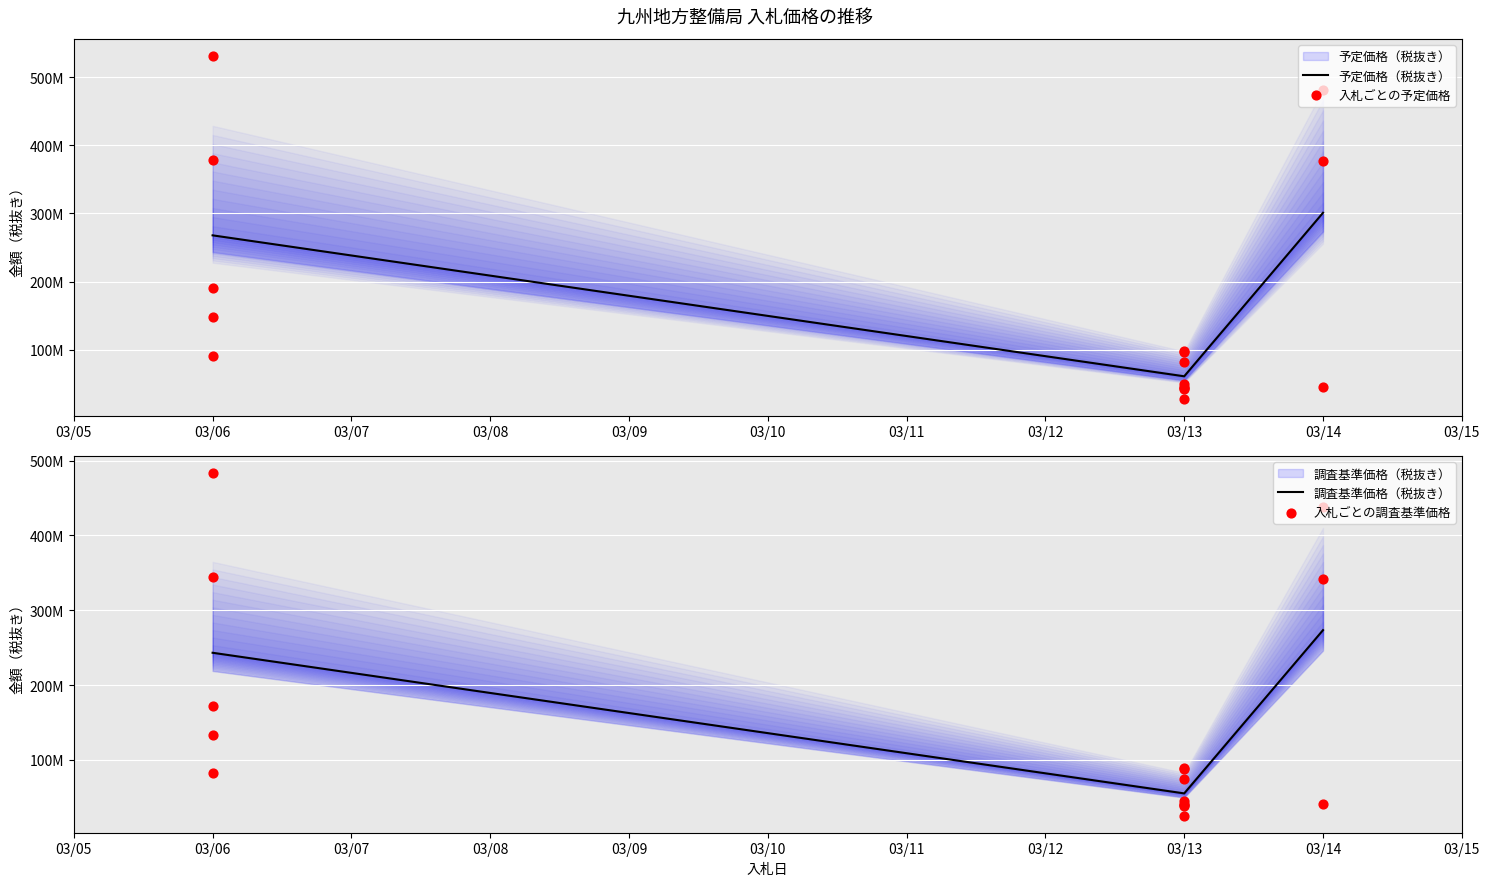

Which series reaches the minimum Y coordinate?

調査基準価格（税抜き）